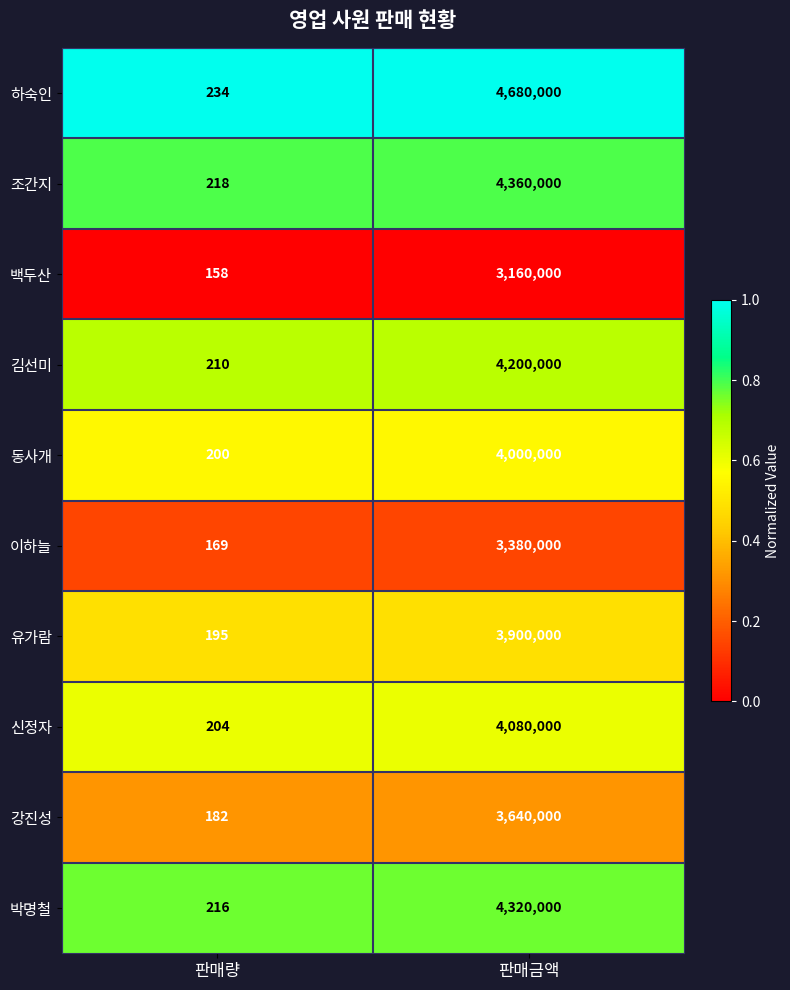

True or false: 동사개 has a value of 5441153 at 판매금액.

False